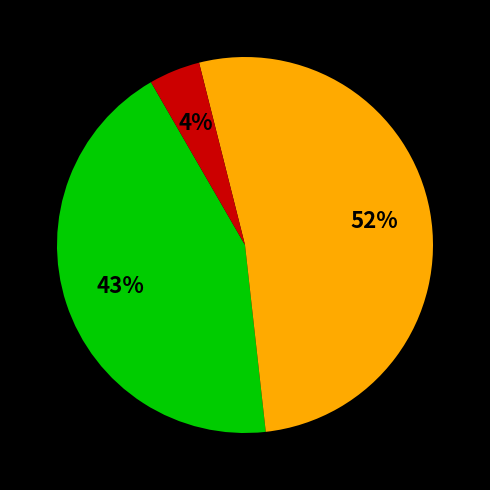

To the nearest percent, what is the average slice percentage?

33%